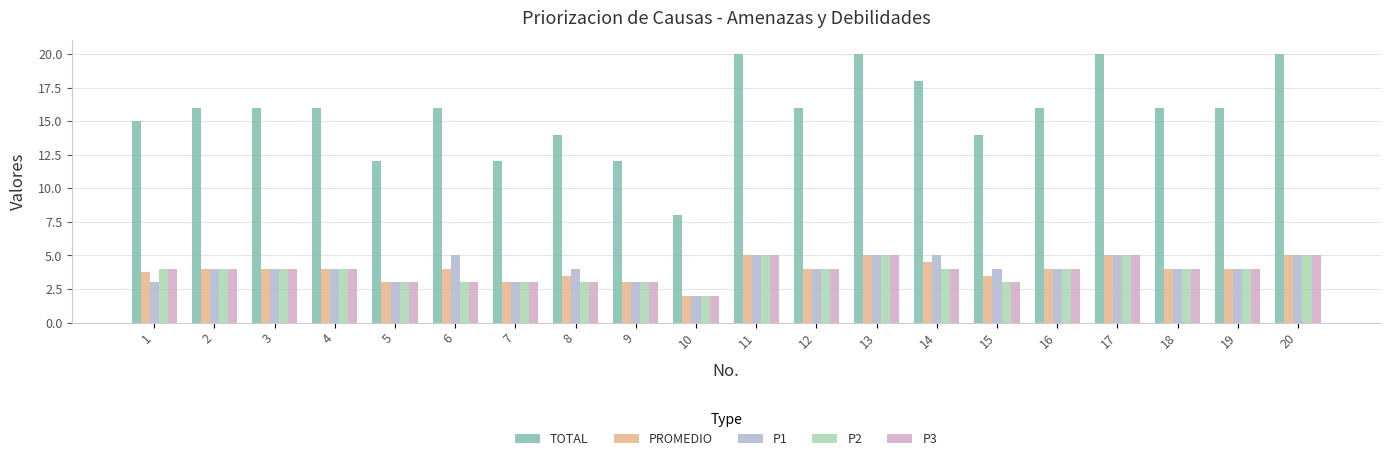

What is the value of the P1 bar at the 10th from the left?

2.0